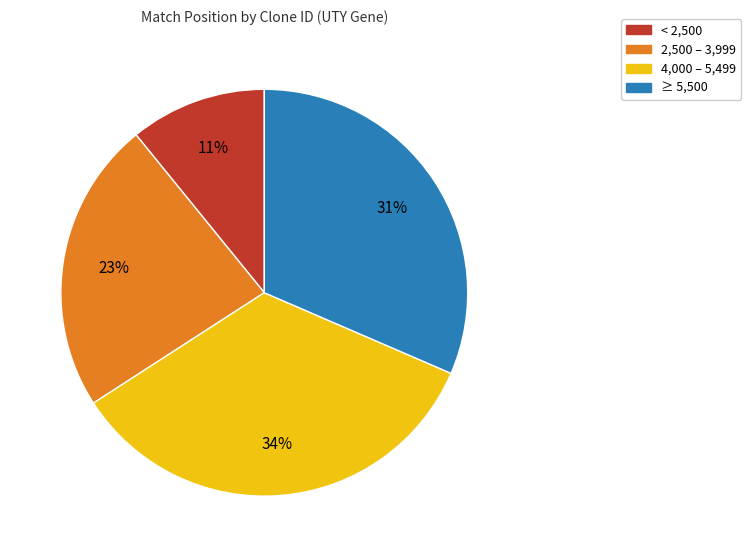

Does any single category account for the majority?

No